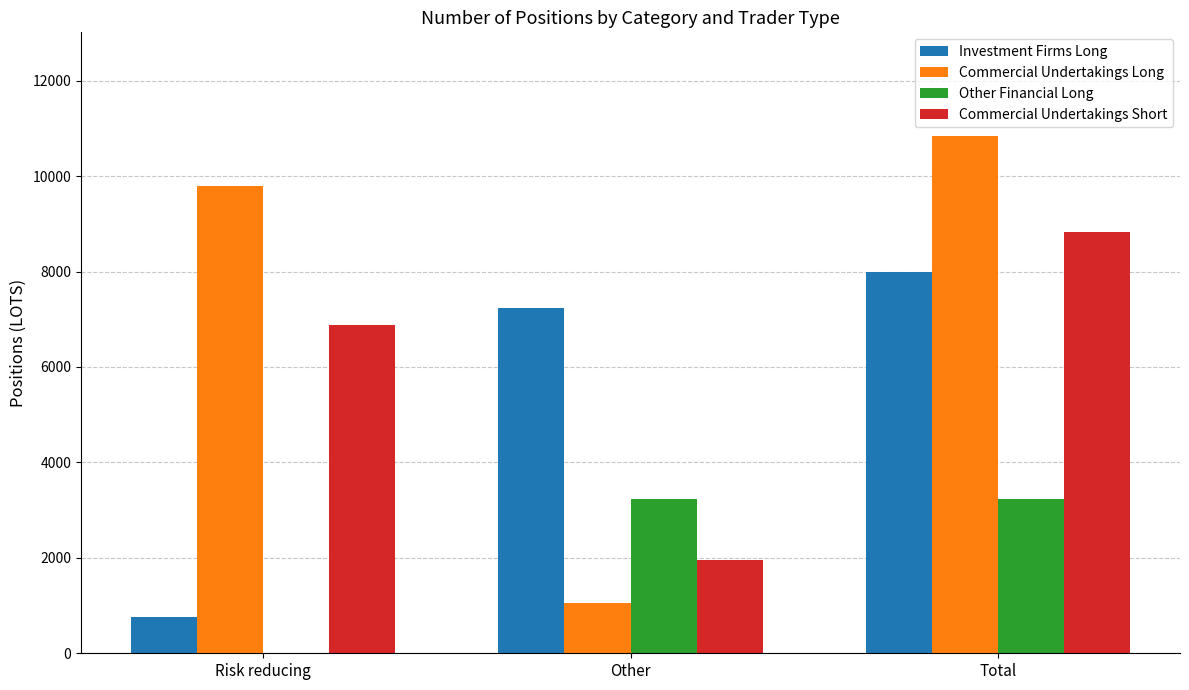

Which series has the largest total across all categories?

Commercial Undertakings Long